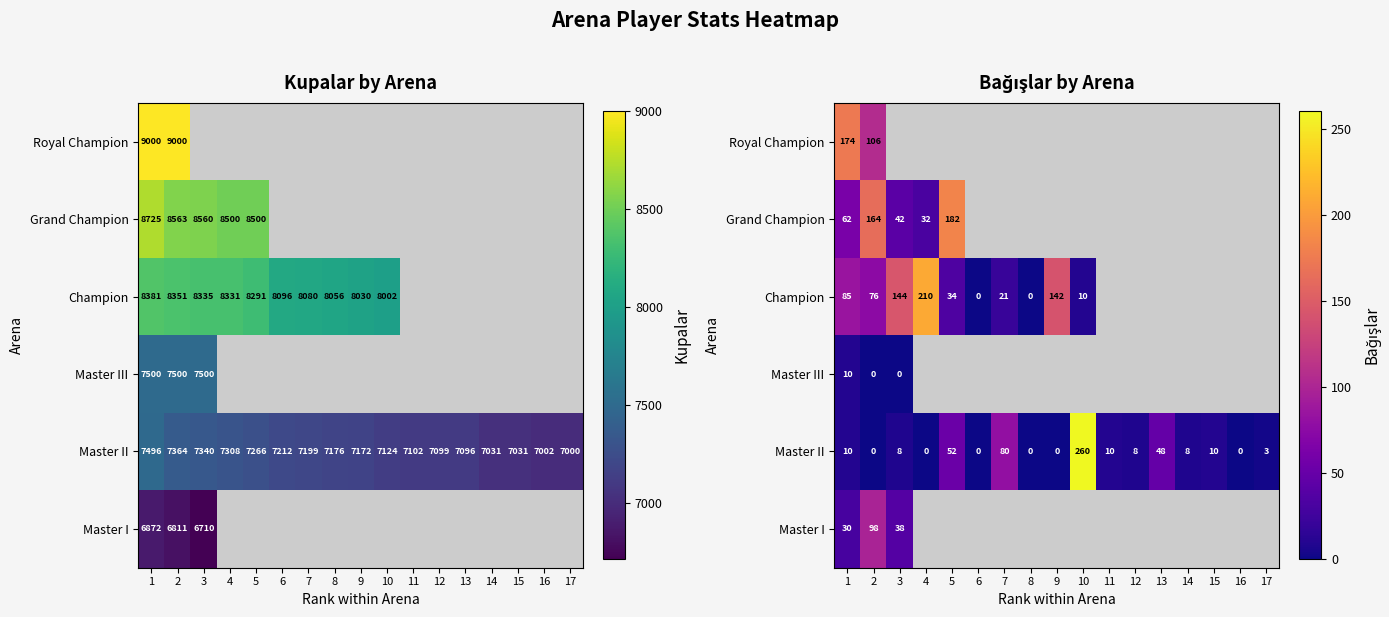

At how many categories does at least one series exceed 256?

1